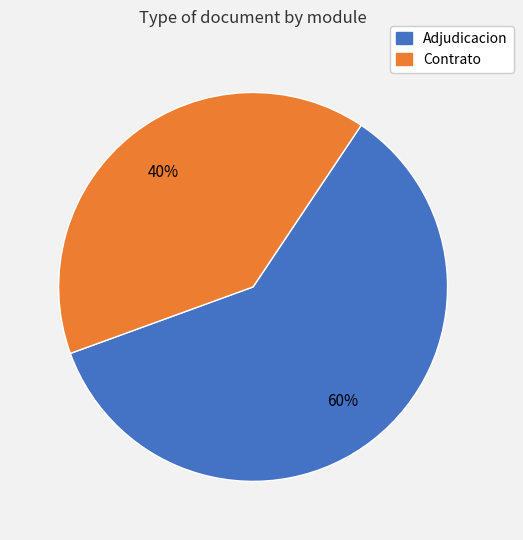

To the nearest percent, what is the difference between the largest and smallest slice percentages?

20%